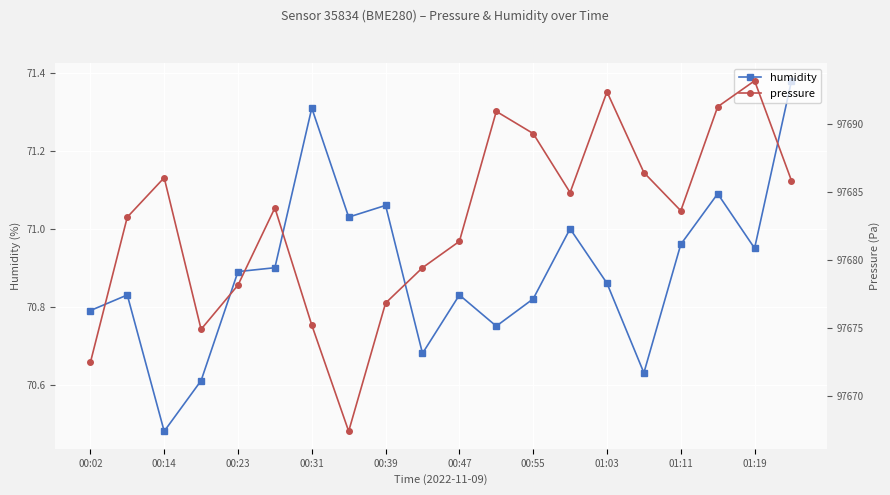

What are all the series names shown in the legend?

humidity, pressure